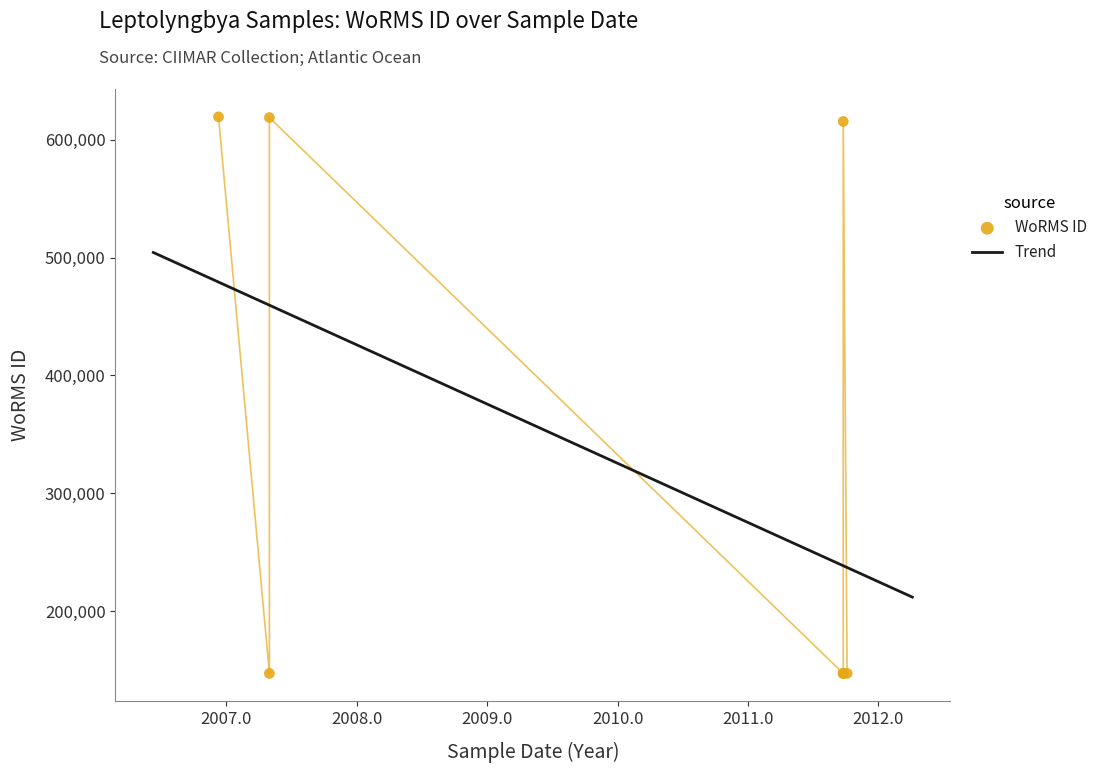

What is the change in value from 2007-05-02 to 2011-10-03?

-471973